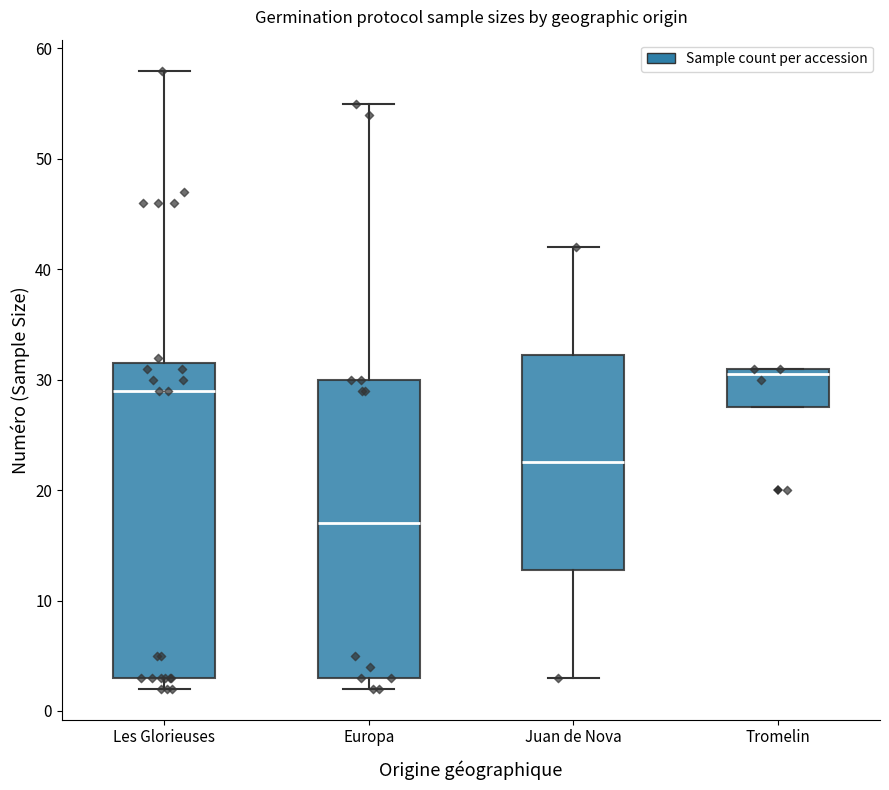

Comparing the boxes themselves (not the whiskers), which one is the tallest?

Les Glorieuses